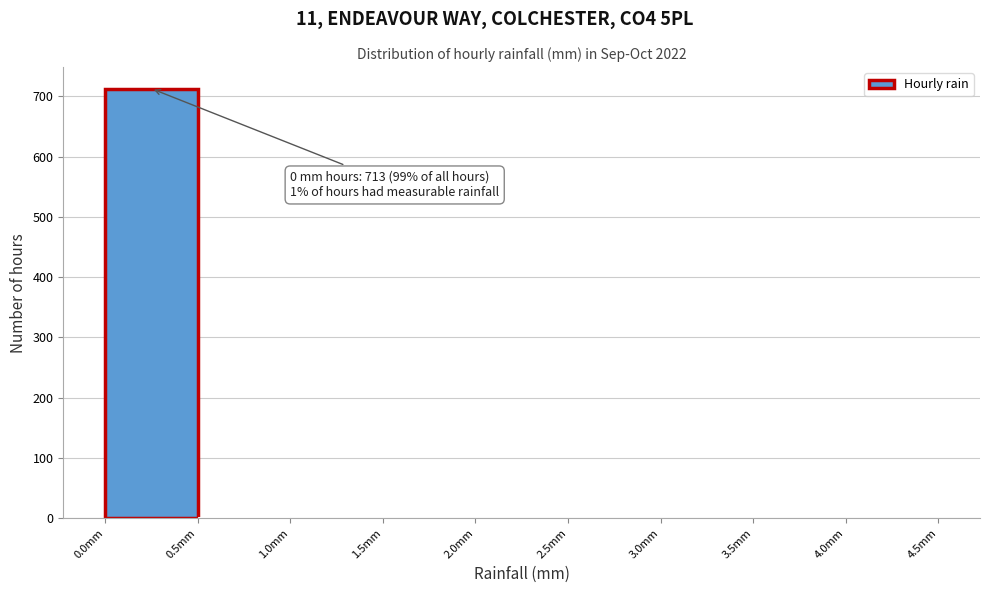

Over which range of the x-axis is the bar tallest?

0.0 to 0.5